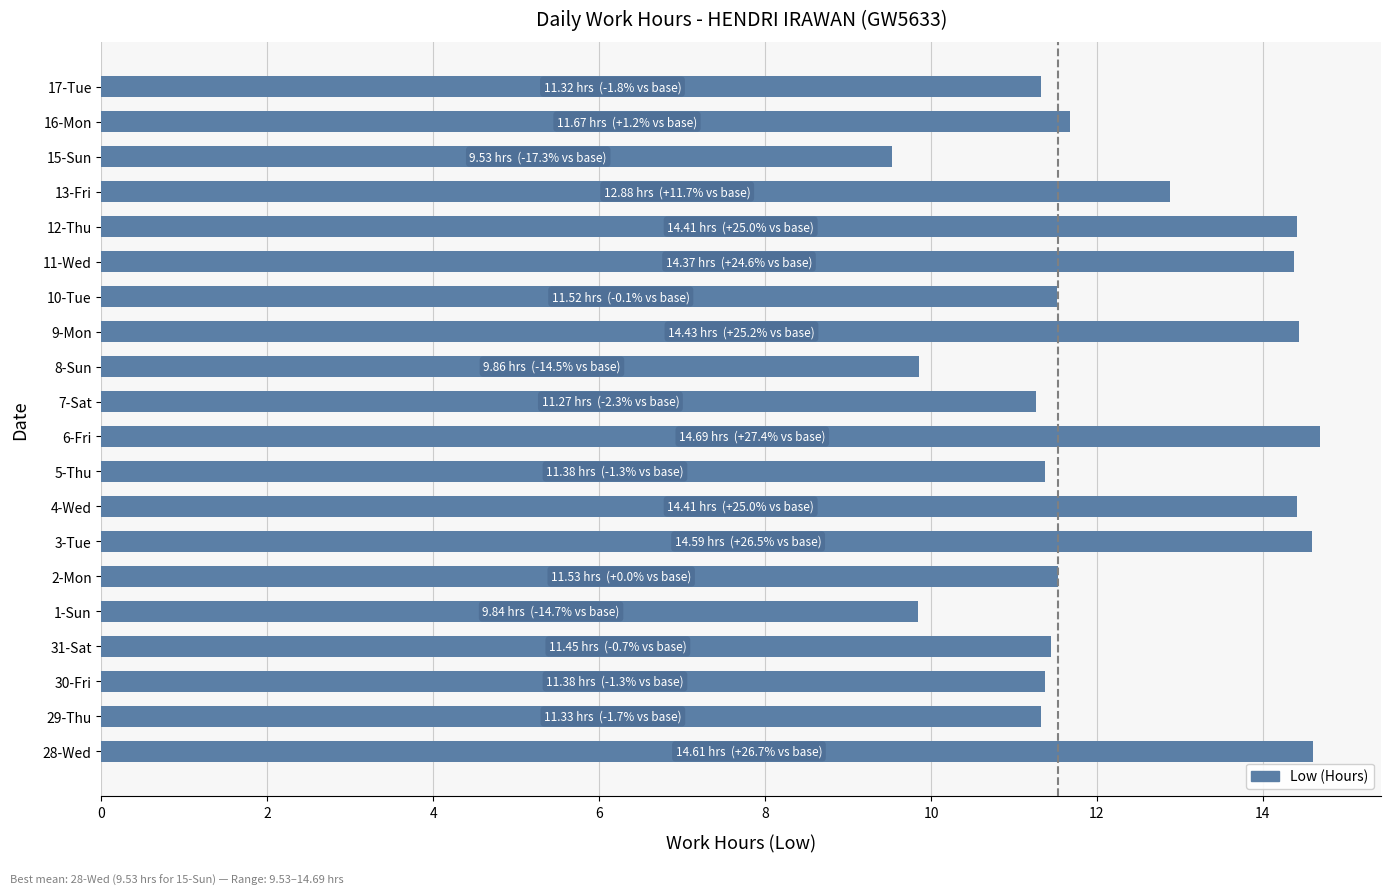

The value at 2-Mon is 5.8. True or false?

False